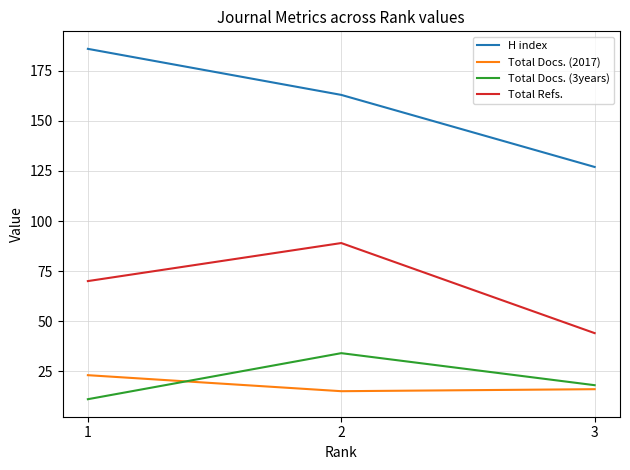

What is the total value across all series at 2?

301